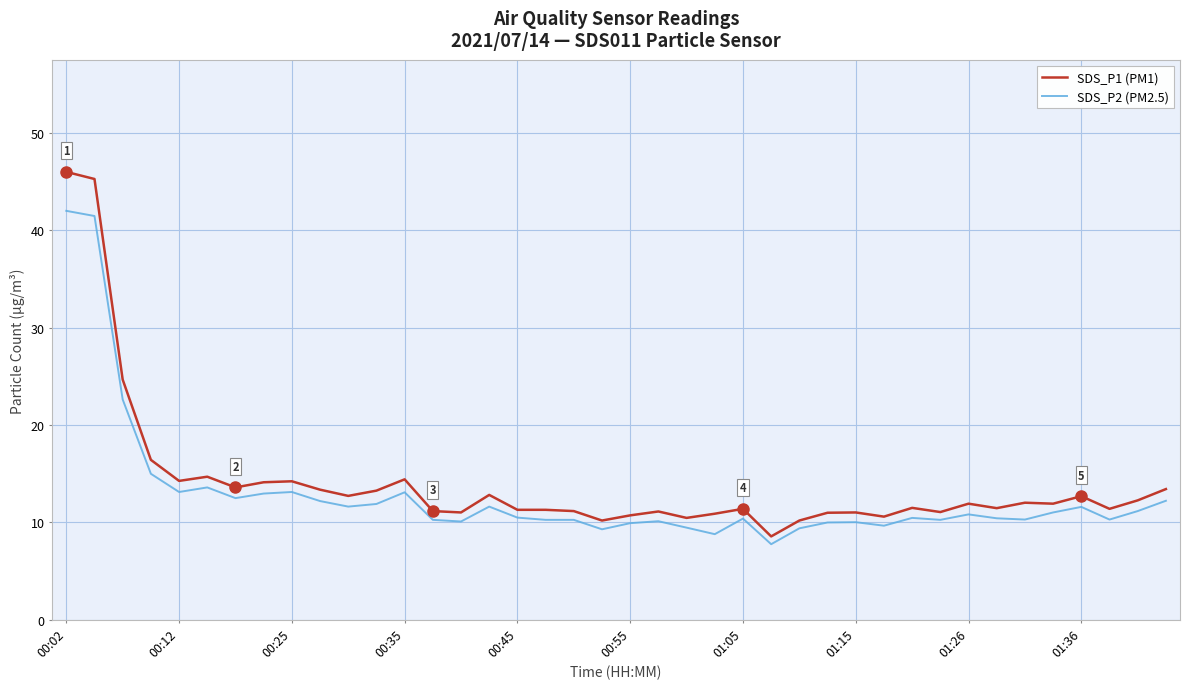

List the series in order of their peak value, highest first.

SDS_P1 (PM1), SDS_P2 (PM2.5)